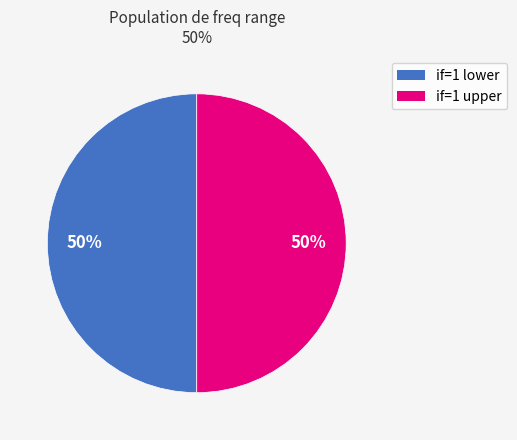

How many slices are in this pie chart?

2